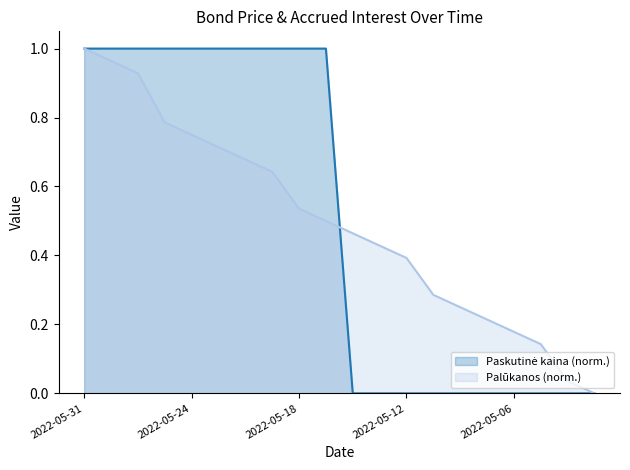

True or false: Palūkanos has more than 1 interior local peaks.

False